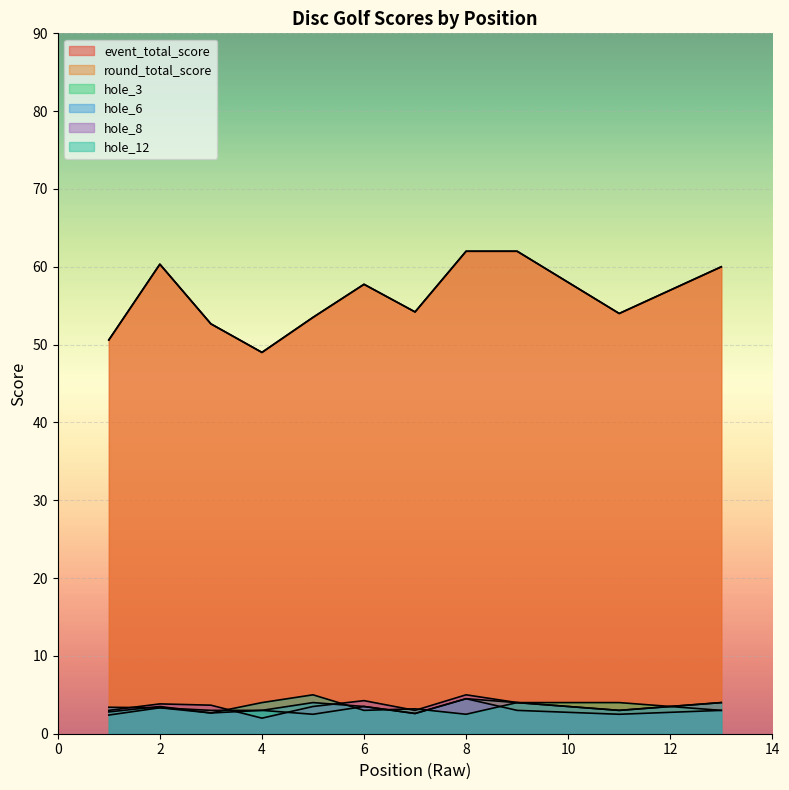

True or false: hole_8 has more than 0 interior local peaks.

True